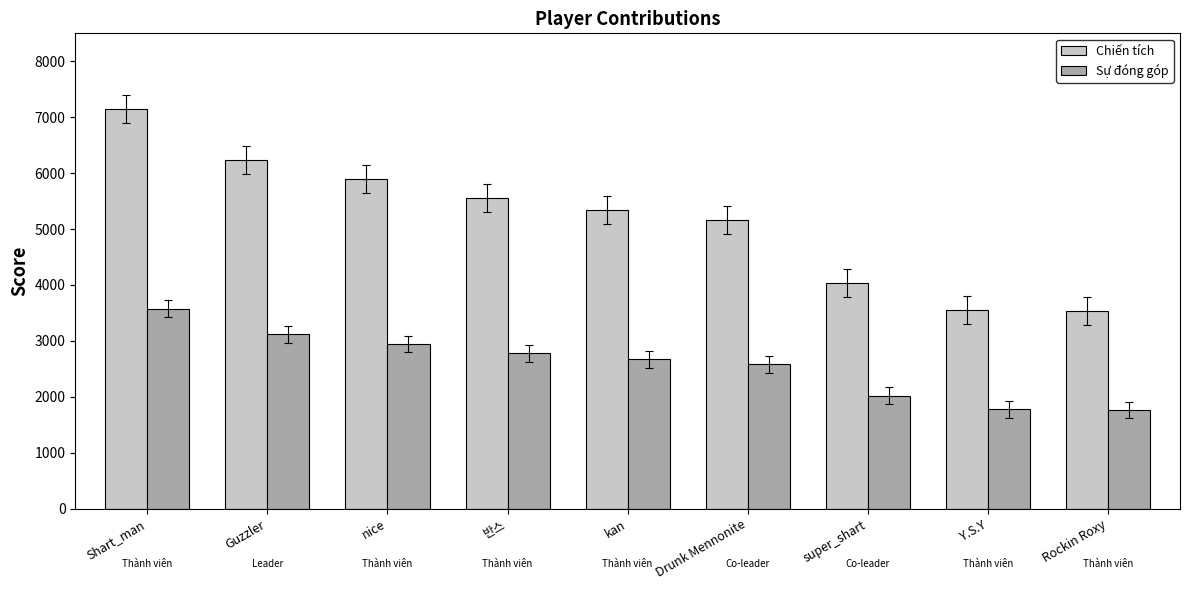

What is the average value of the Sự đóng góp series?

2581